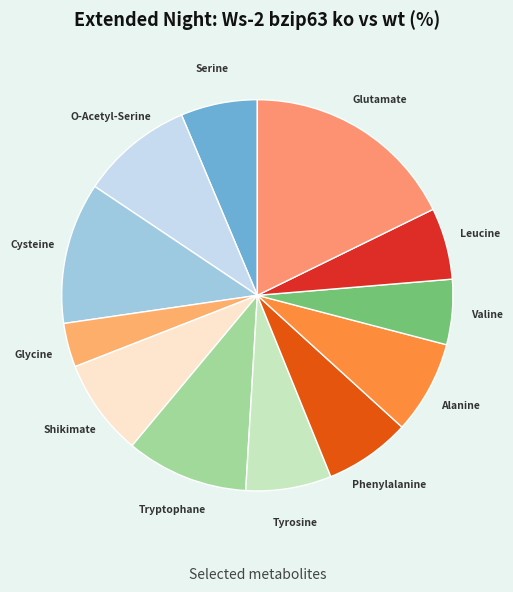

Which category has the biggest portion of the pie?

Glutamate